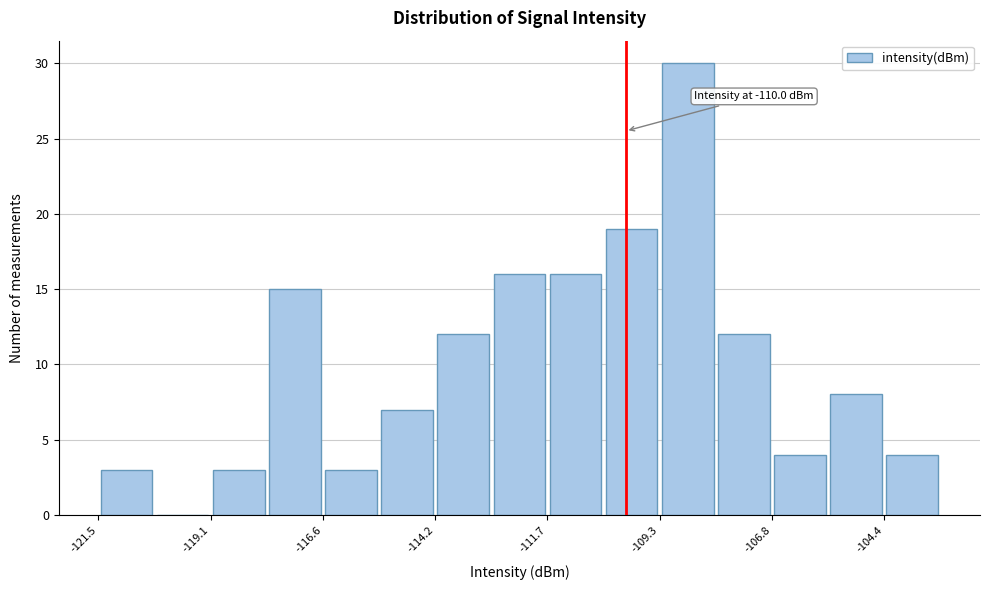

Around what value on the x-axis is the tallest bar? Give the approximate position of its centre, as read against the axis.

-108.5